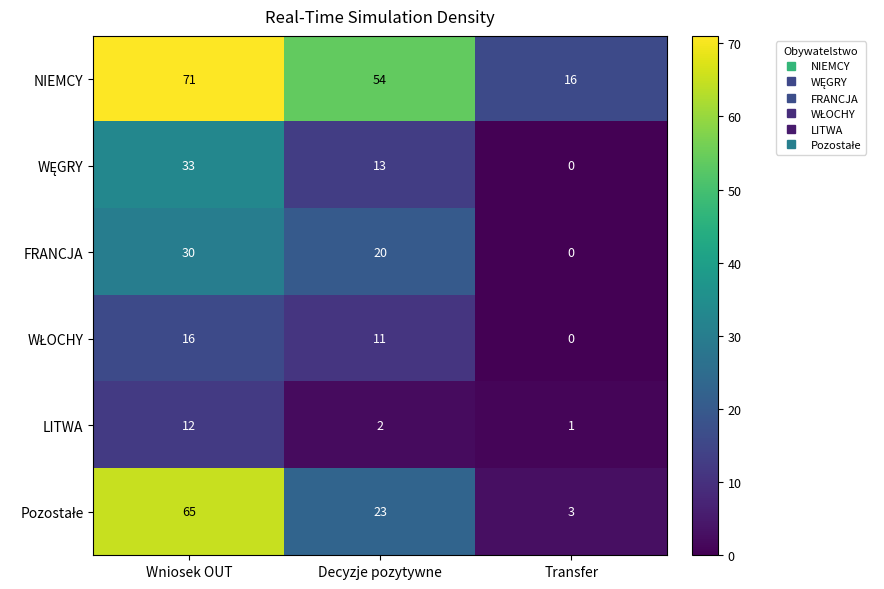

True or false: NIEMCY has a value of 100 at Wniosek OUT.

False